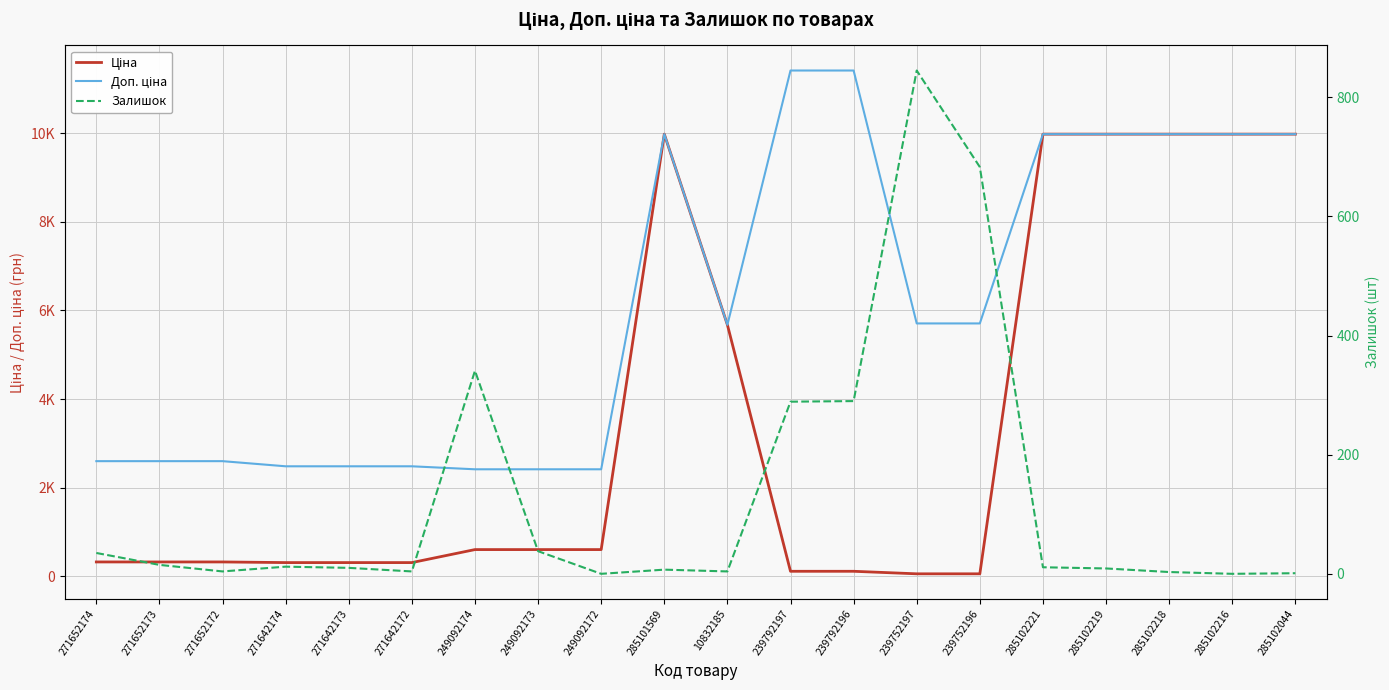

At which category is the sum across all series the highest?

285102221